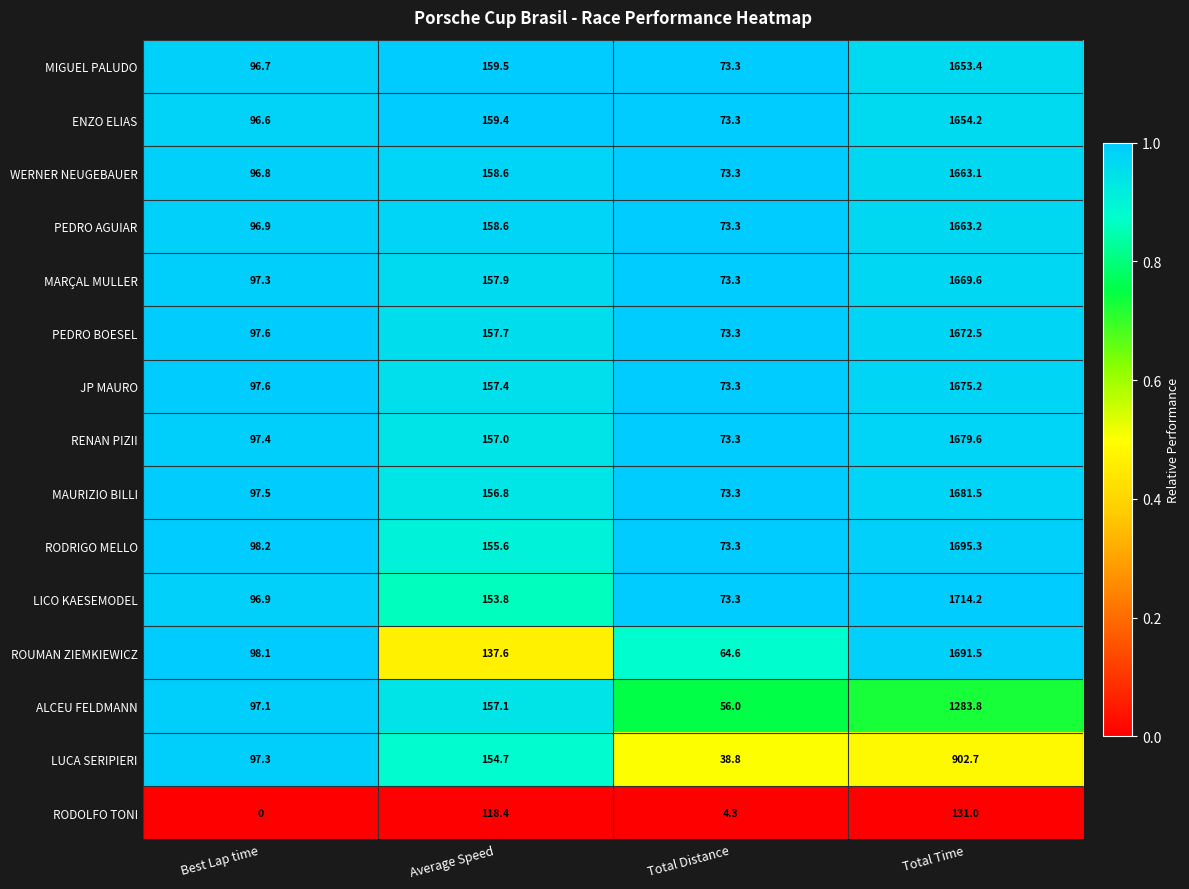

List the labels in order of LICO KAESEMODEL value, smallest first.

Total Distance, Best Lap time, Average Speed, Total Time